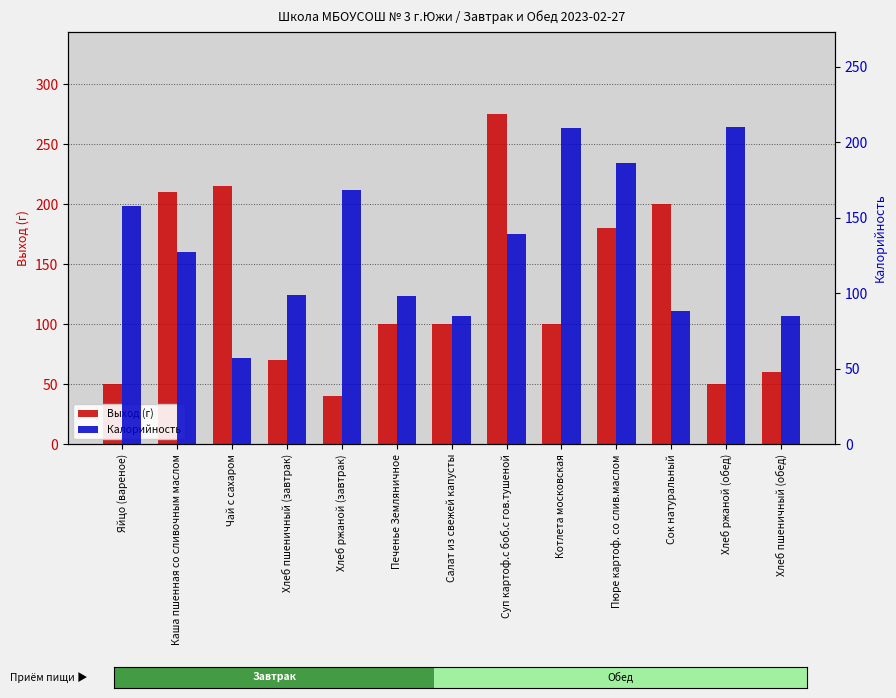

Which series has the largest total across all categories?

Калорийность